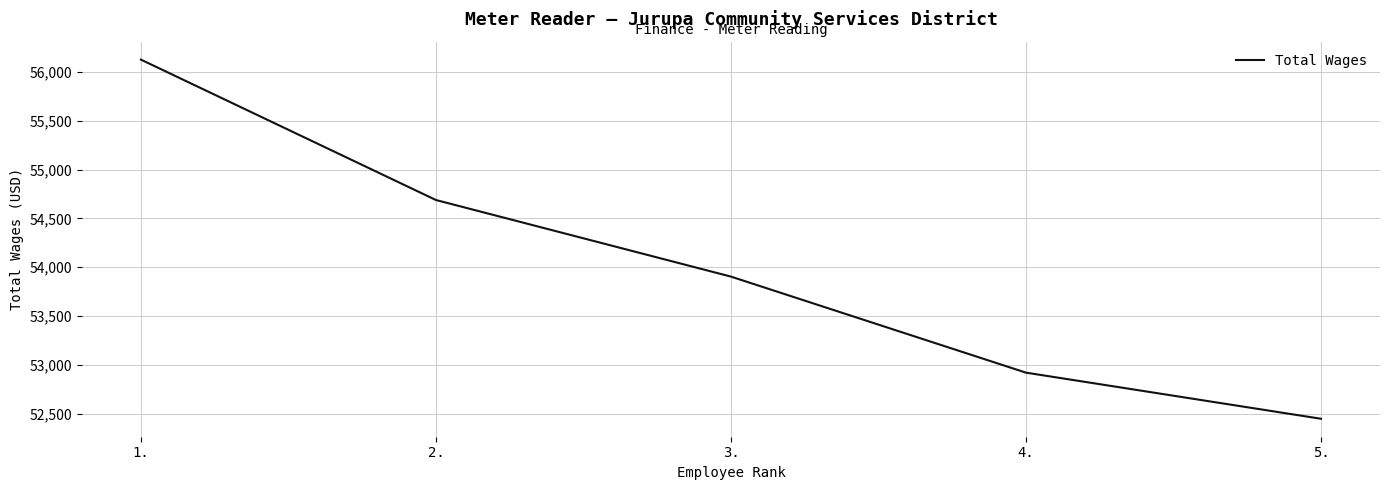

What is the difference between the values at 1. and 3.?

2221